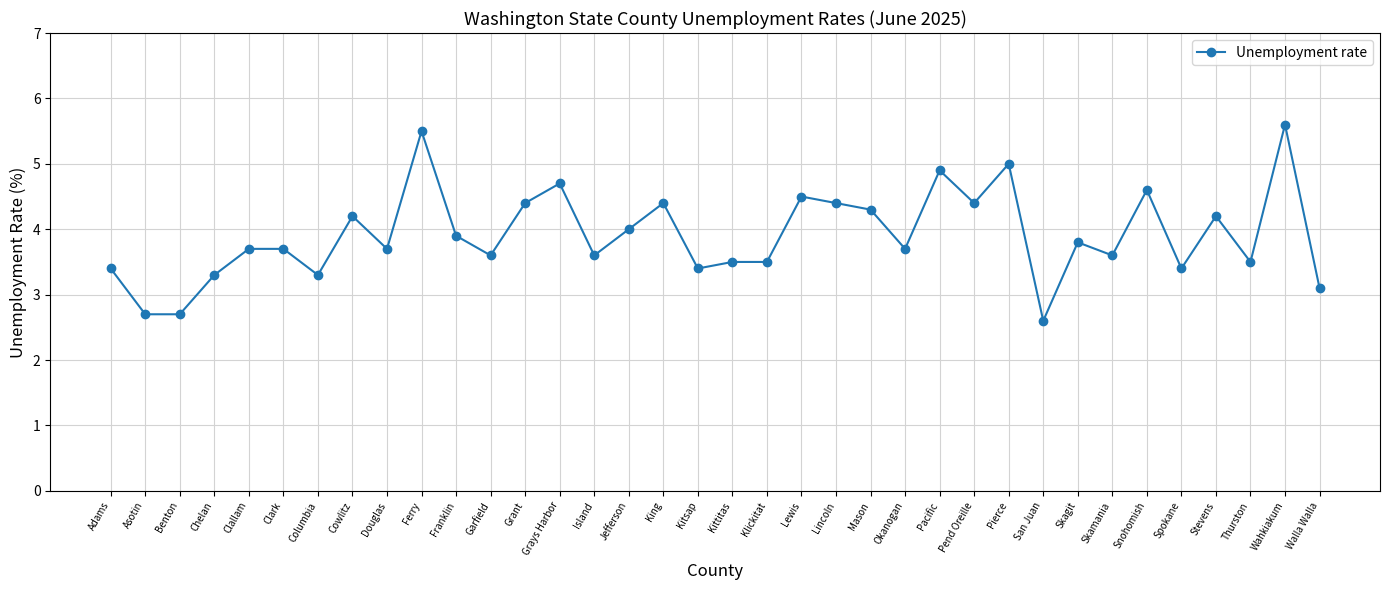

True or false: there are more than 1 points higher than both neighbors.

True